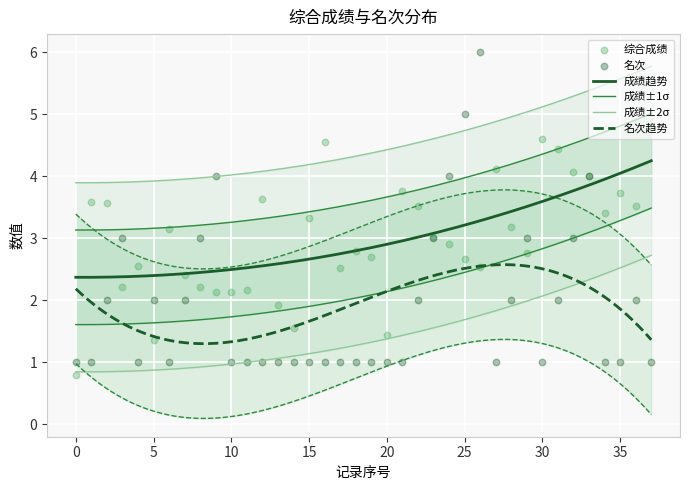

Which series has the largest total across all categories?

综合成绩